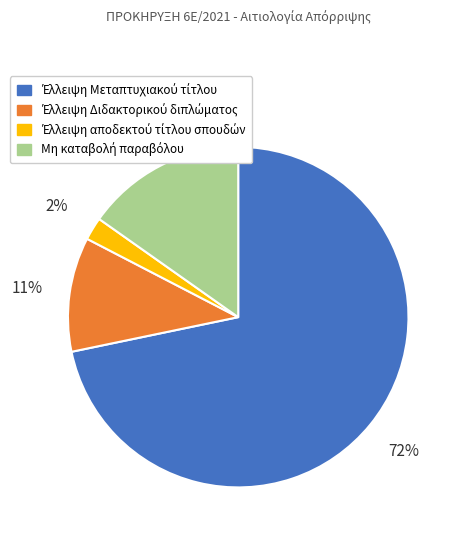

To the nearest percent, what is the average slice percentage?

25%